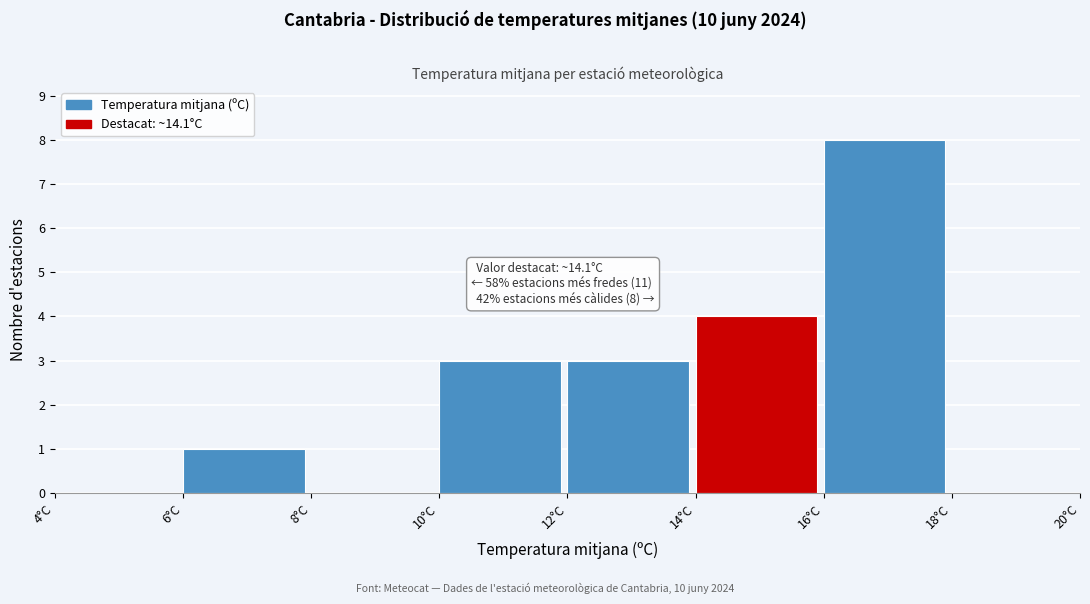

Which range on the x-axis has the tallest bar?

16 to 18